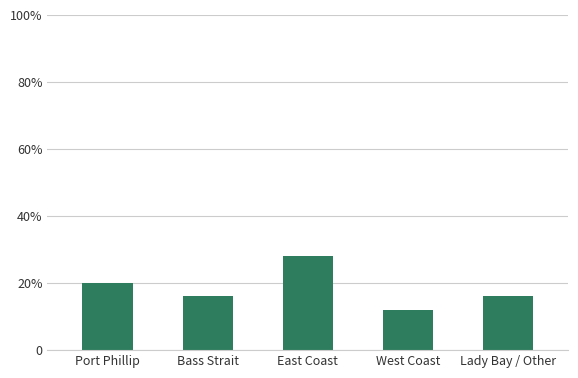

Does the chart contain any negative values?

No